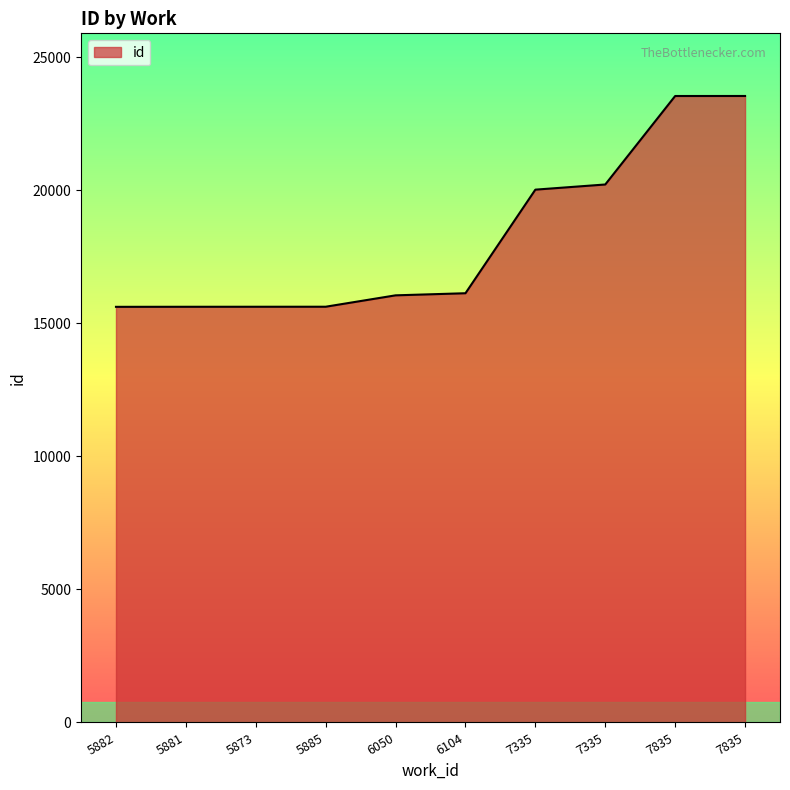

List the labels in order of value, smallest first.

5882, 5881, 5873, 5885, 6050, 6104, 7335, 7335, 7835, 7835